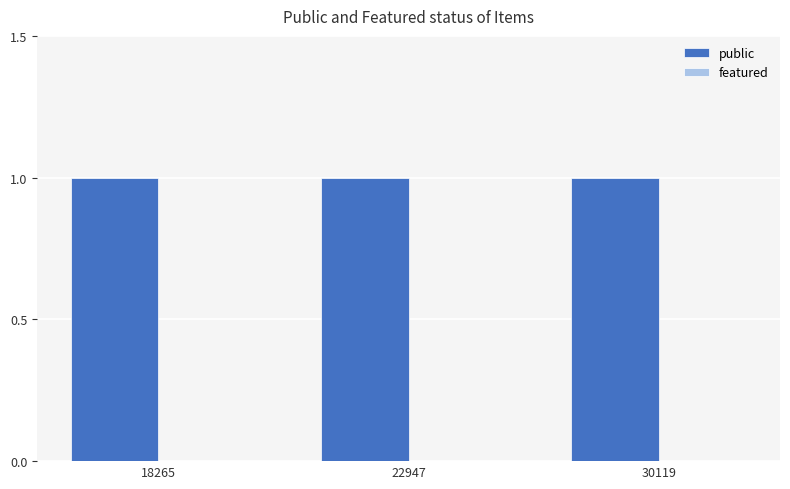

True or false: public has a value of 2 at 22947.

False